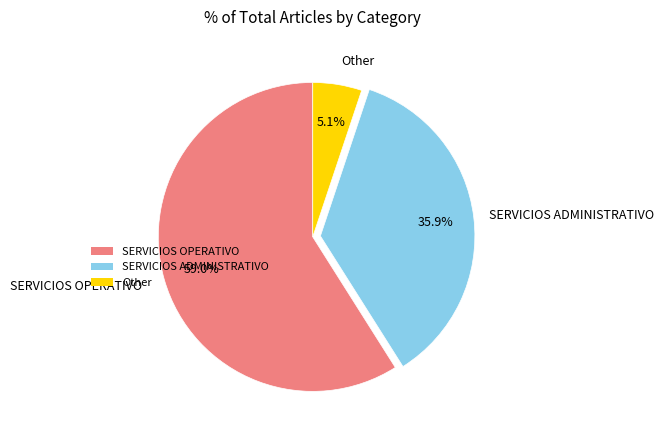

What percentage is the Other slice, to the nearest percent?

5%